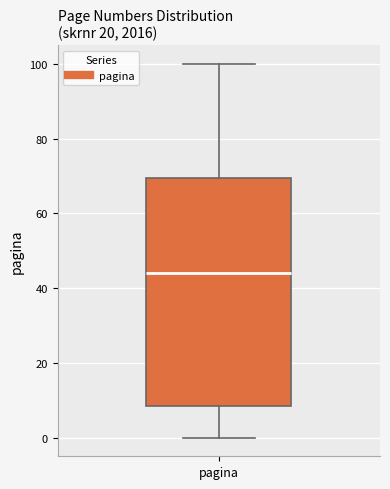

Read this box plot against the y-axis: the position of the median line, the range covered by the box, and the ends of both whiskers. The values are not printed on the chart, so give them approximately, as read against the axis.

median 44, box 8 to 70, whiskers 0 to 100